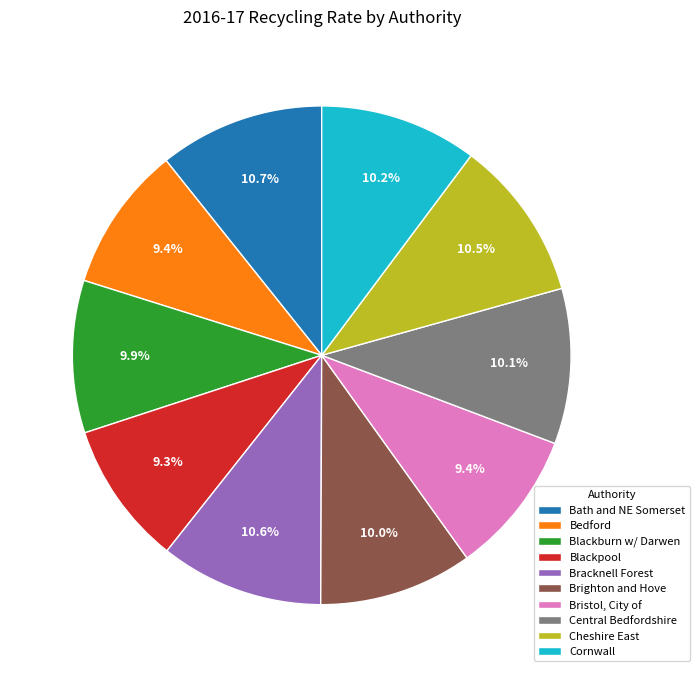

Is it true that Bristol, City of is 1% of the pie?

False